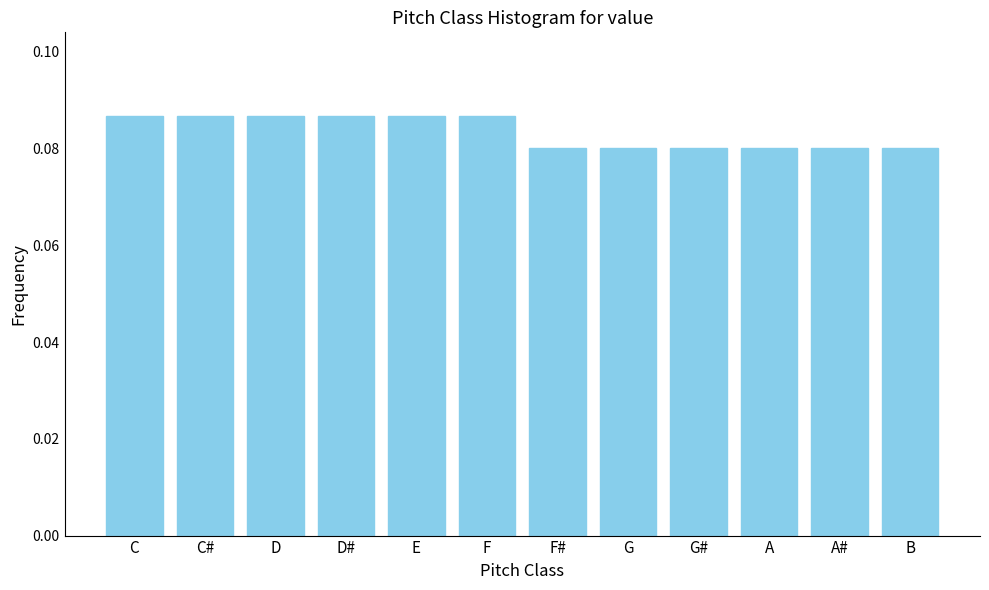

Is it true that the value at G# is 0.0?

False